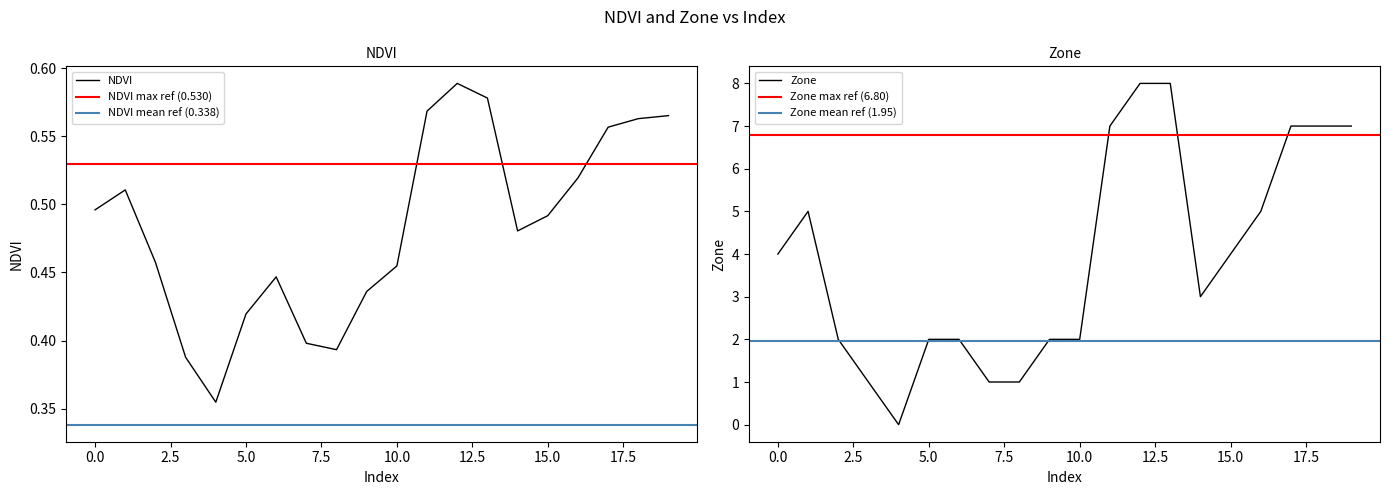

What is the difference between the maximum and second lowest values in the Zone series?

7